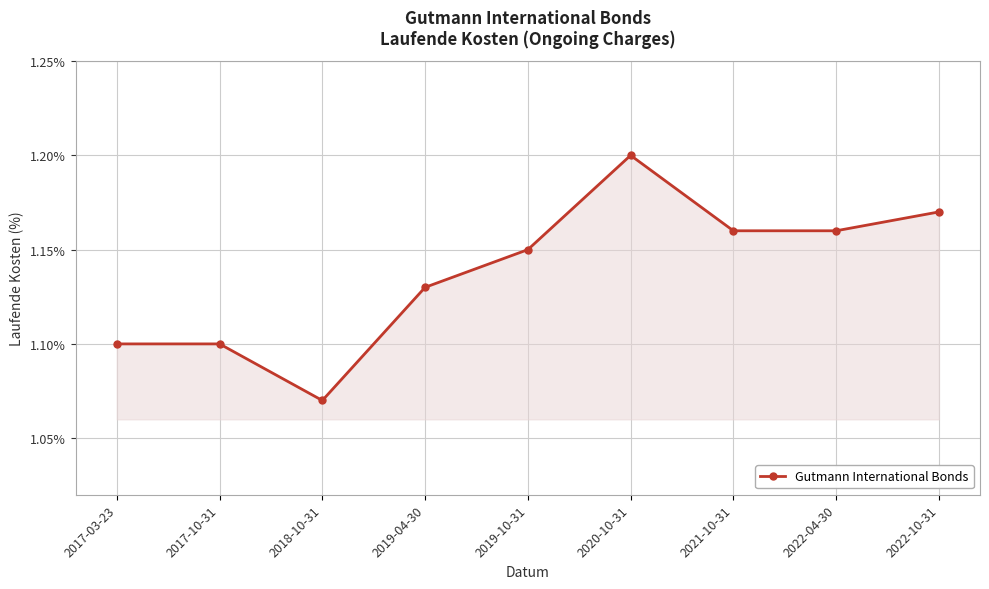

What is the sum of all values?

10.2